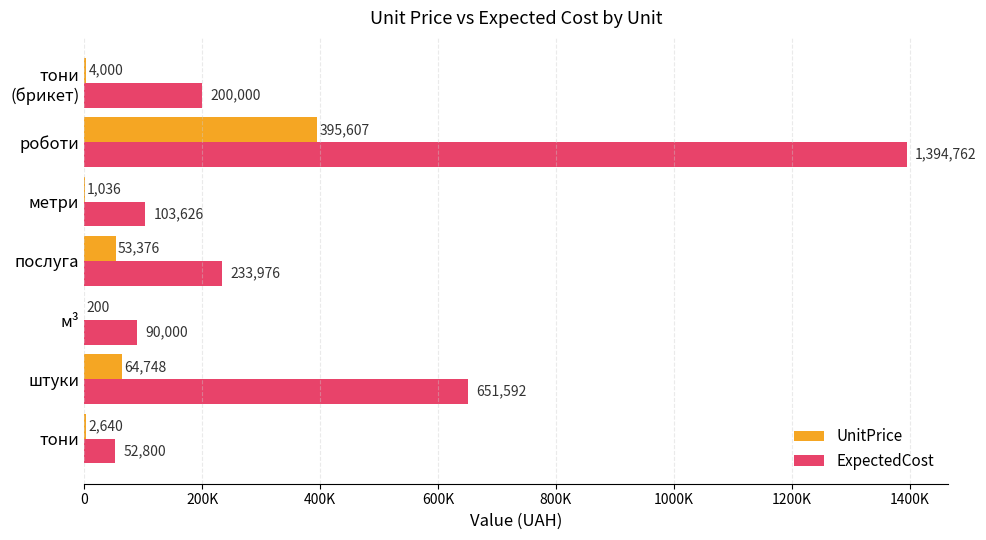

Count the number of data series in this chart.

2